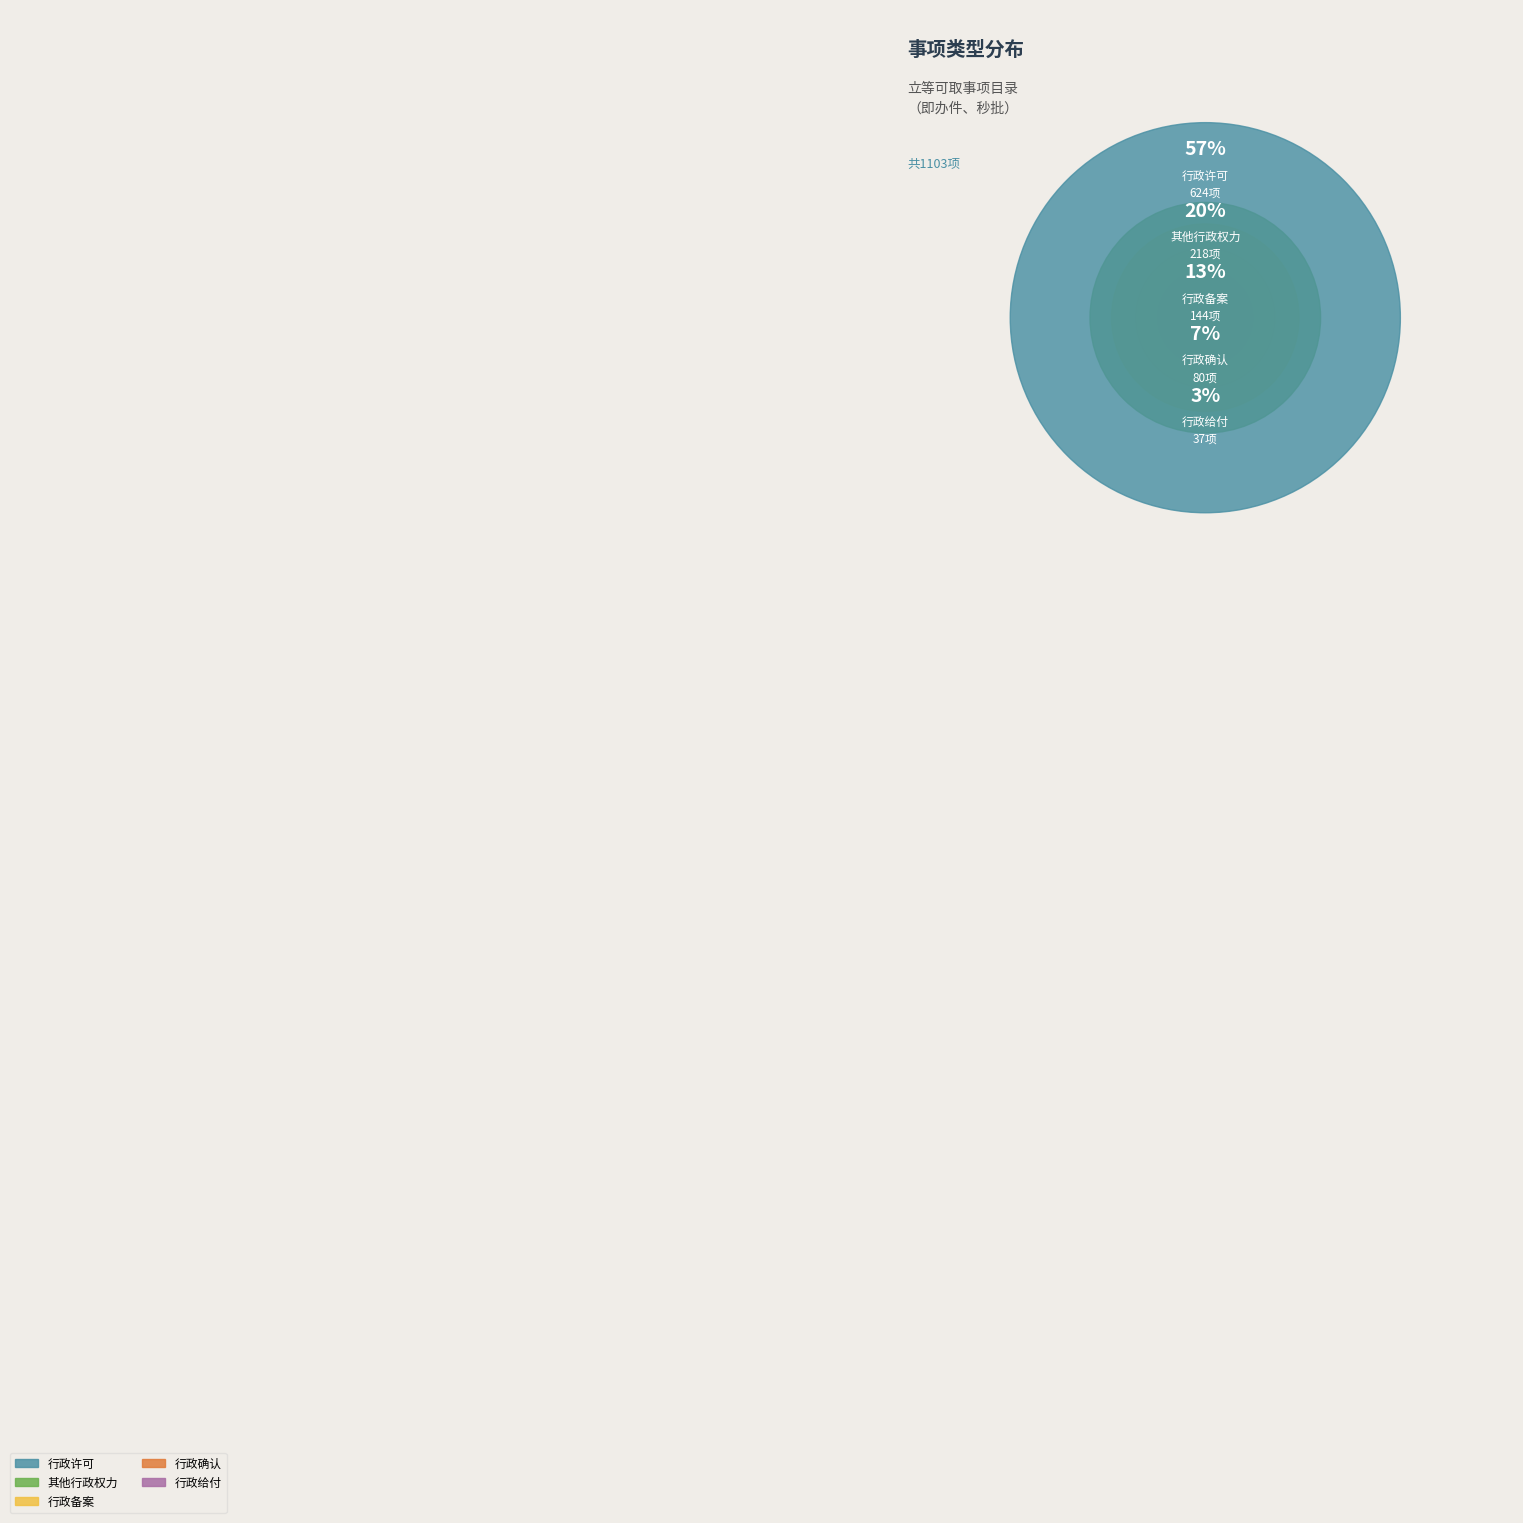

To the nearest percent, what percentage of the pie is 行政许可?

57%